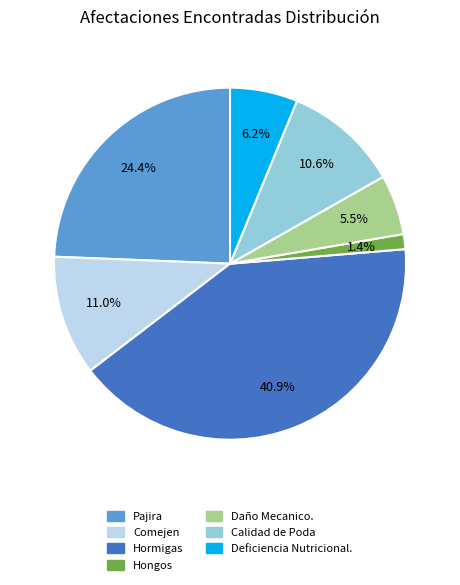

Which has a higher value, Hormigas or Comejen?

Hormigas